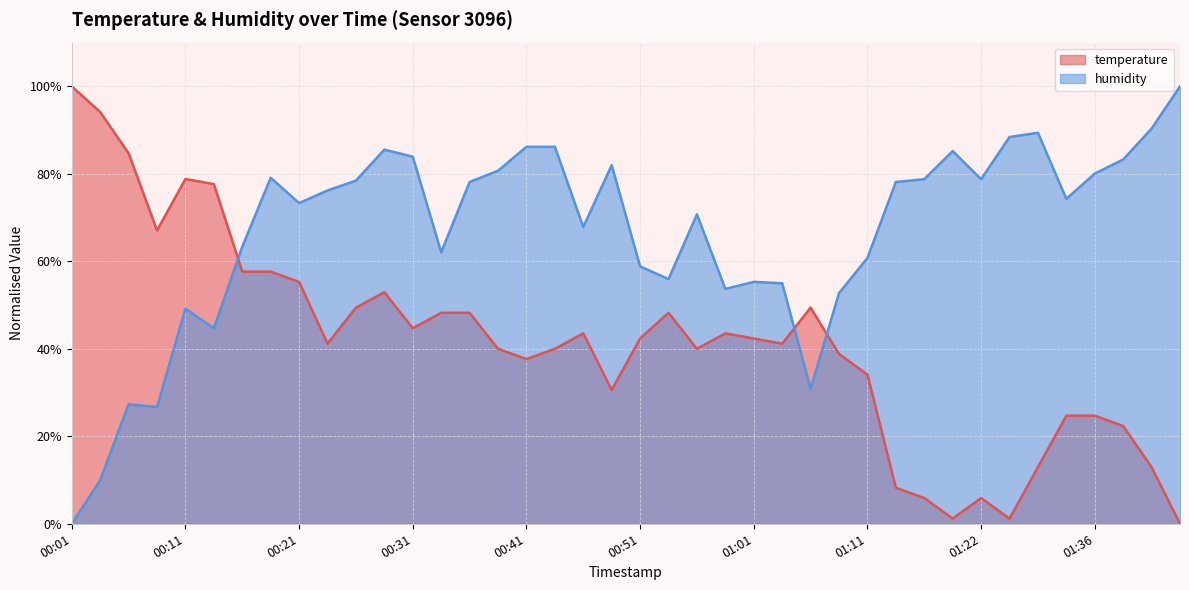

Between 01:01 and 00:01, which is larger?

00:01